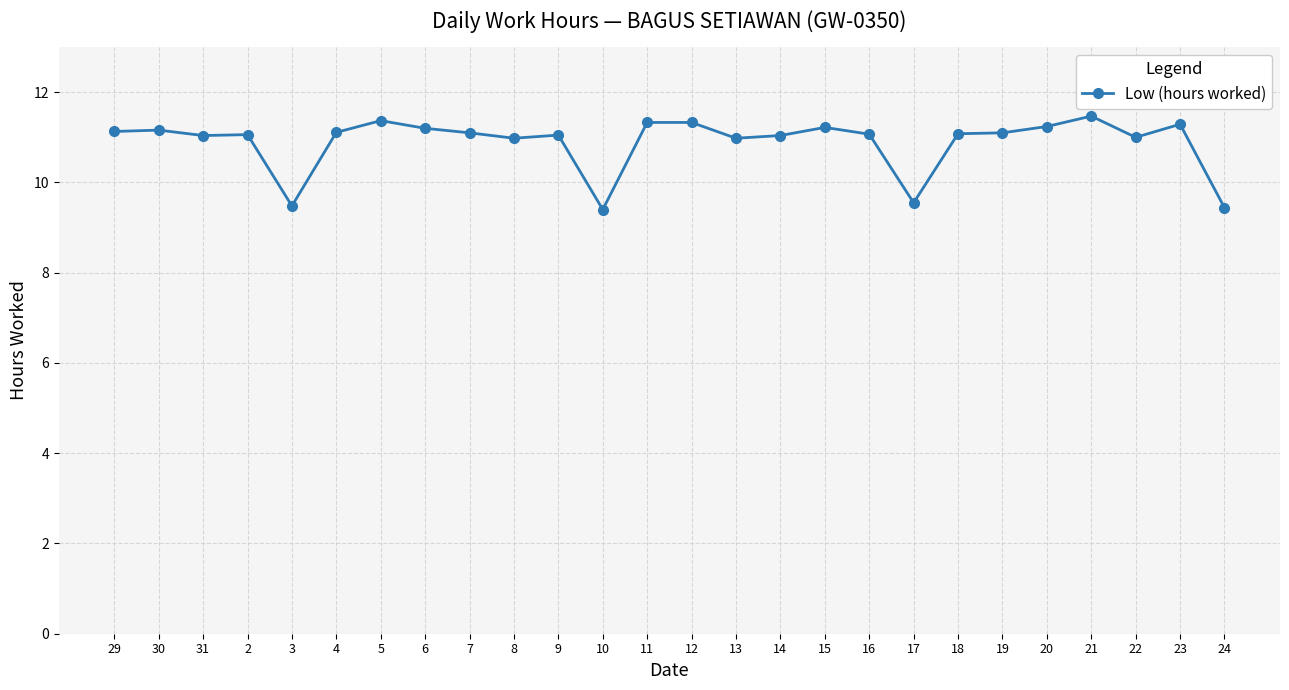

How many data points does each series have?

26